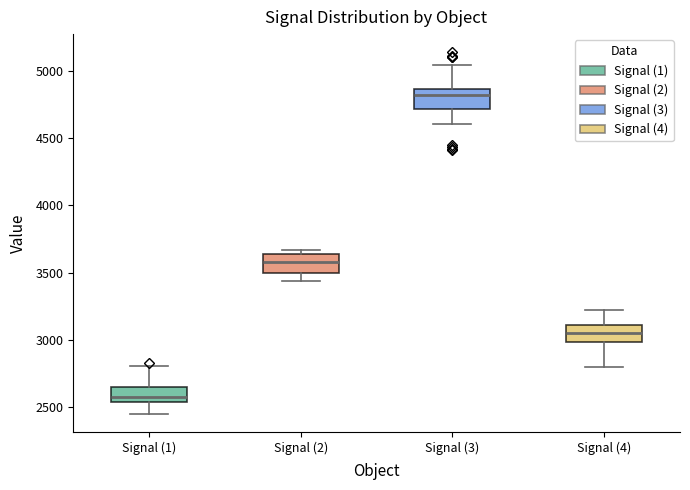

Where does the lower whisker of the box for Signal (2) end on the y-axis? The values are not printed on the chart, so give them approximately, as read against the axis.

3450